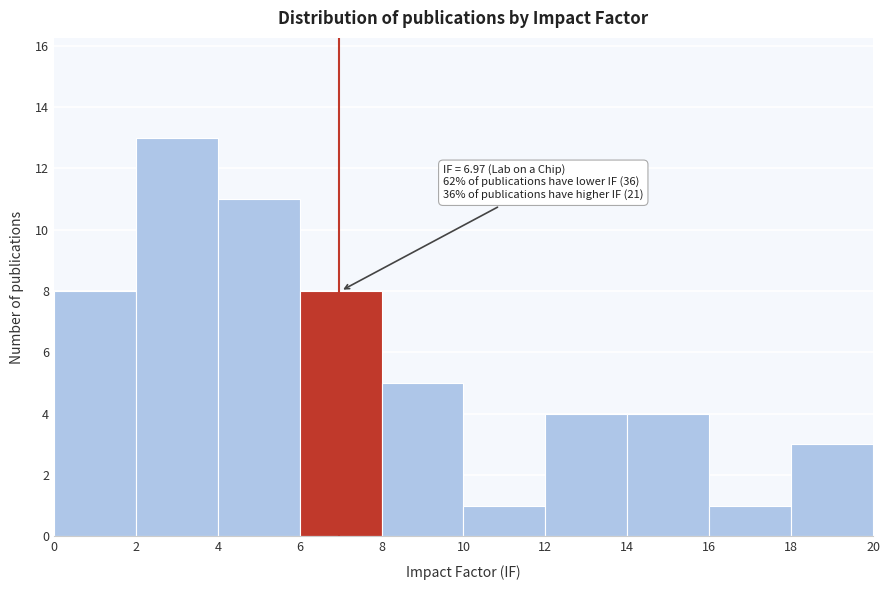

Which range on the x-axis has the tallest bar?

2 to 4